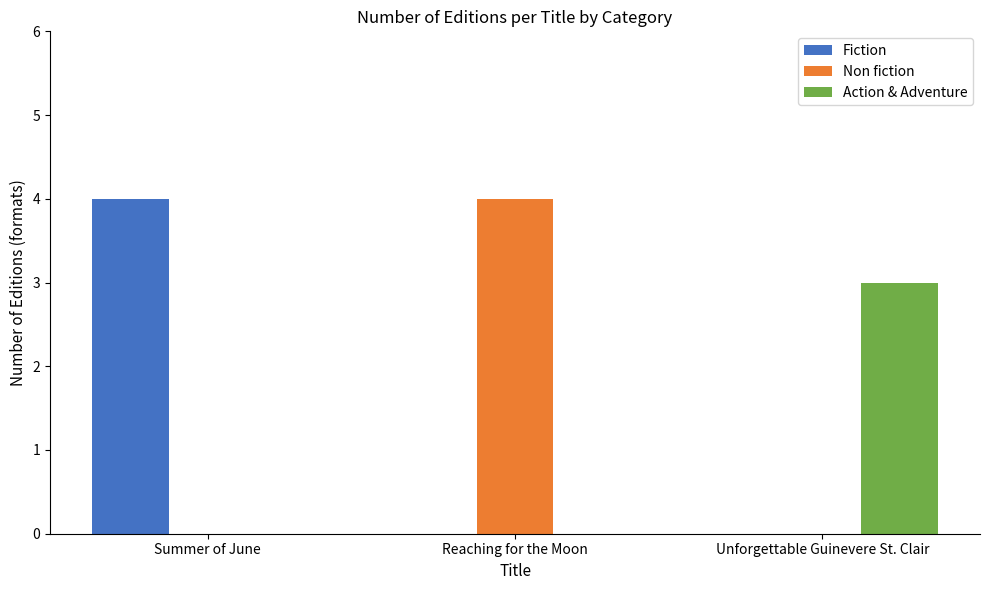

What is the difference between the Non fiction values at Unforgettable Guinevere St. Clair and Reaching for the Moon?

4